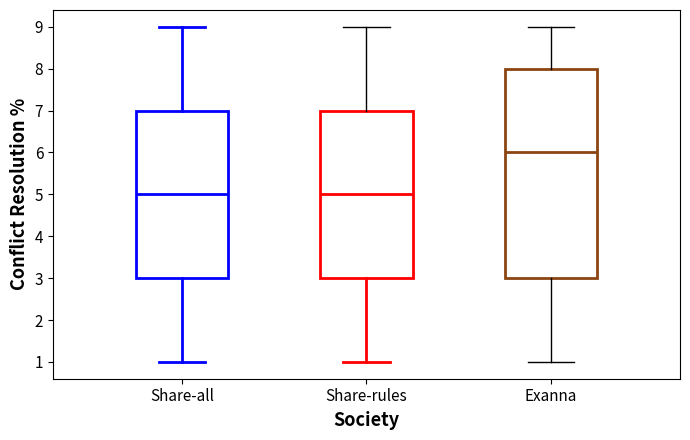

Reading left to right, transcribe this box plot: for each box, give where its median line is, the range the box spans, and where its two whiskers end, as read against the y-axis. The values are not printed on the chart, so give them approximately, as read against the axis.

Share-all: median 5, box 3 to 7, whiskers 1 to 9
Share-rules: median 5, box 3 to 7, whiskers 1 to 9
Exanna: median 6, box 3 to 8, whiskers 1 to 9